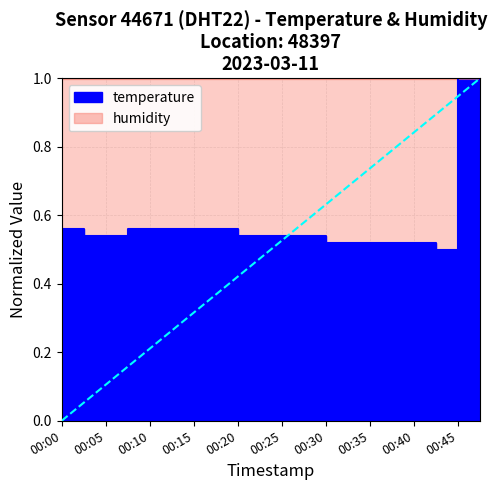

How many categories are shown in the chart?

20